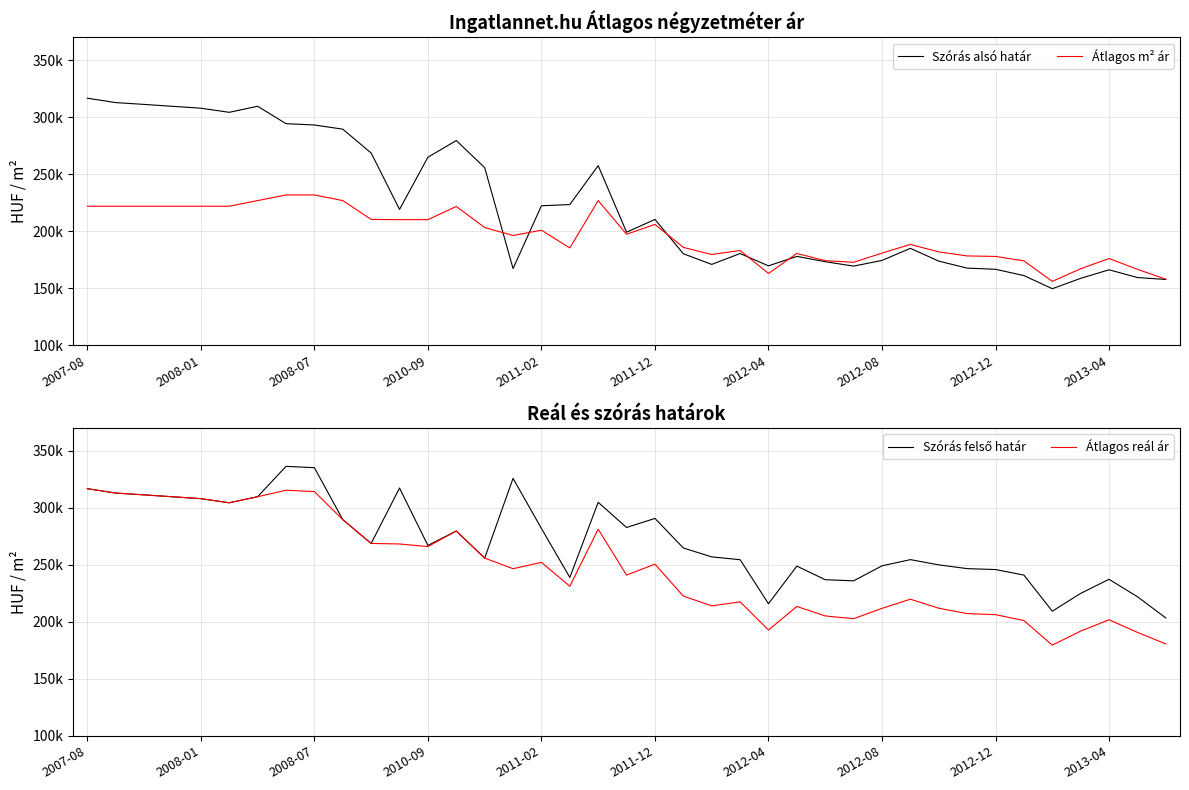

Which series has the widest spread of values?

Szórás alsó határ